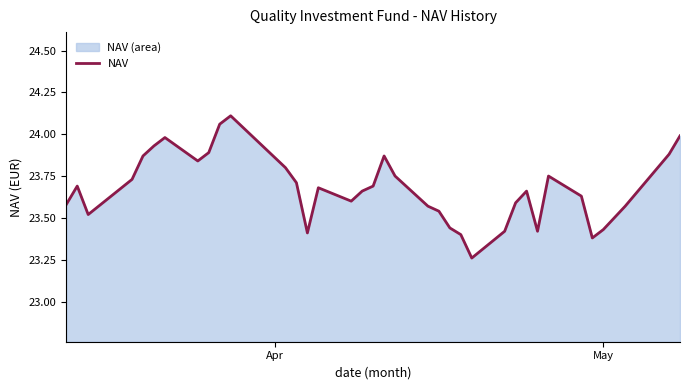

What is the difference between the maximum and minimum values?

0.8